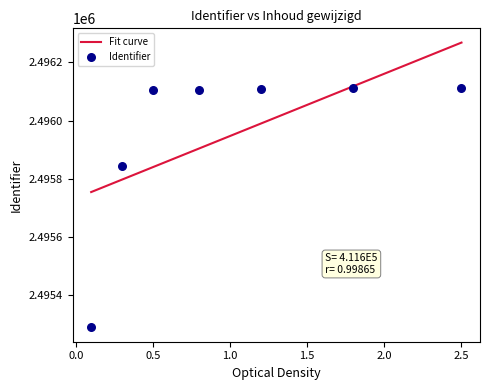

What is the lowest value of the Fit curve series?

2495755.0